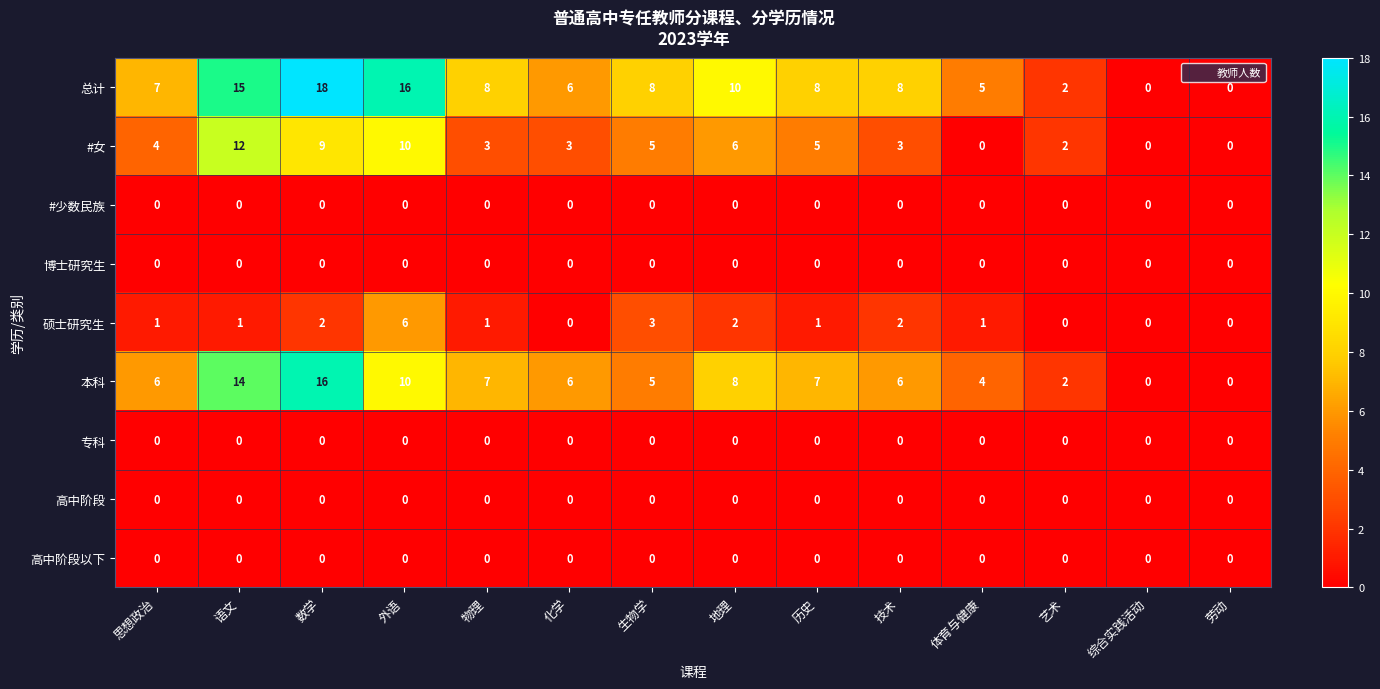

Is it true that #女 equals 4 at 思想政治?

True